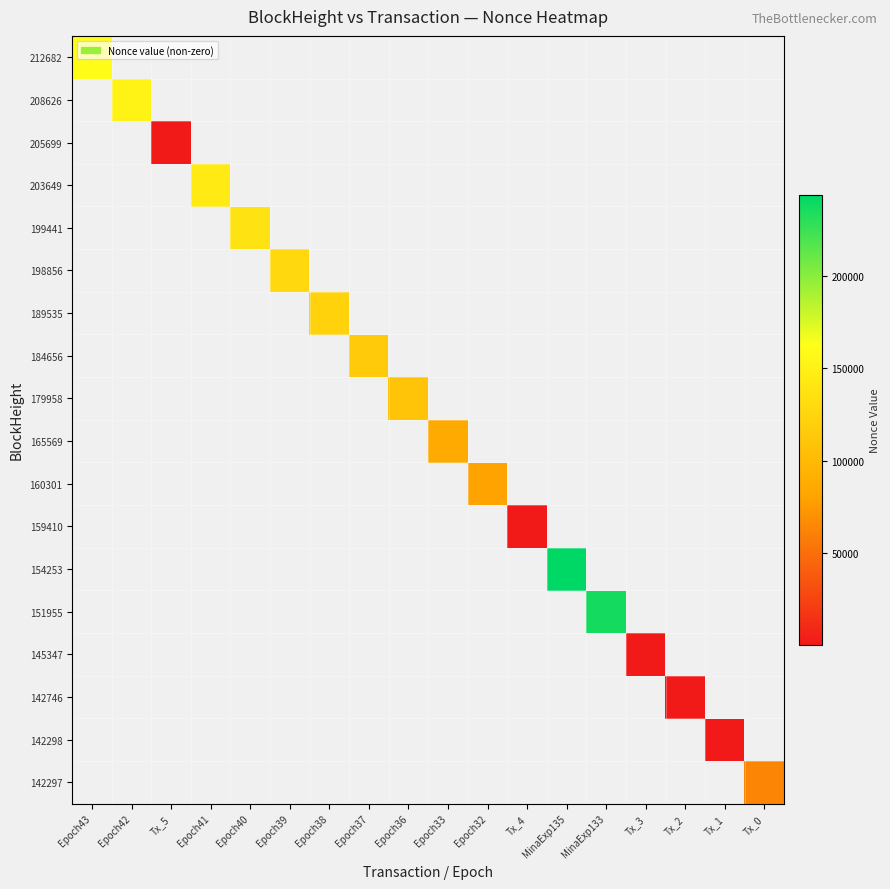

What is the minimum value for 212682?

159908.0